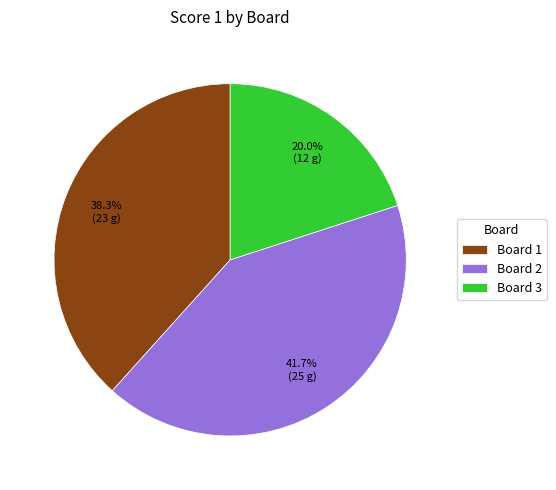

What percentage is the Board 3 slice, to the nearest percent?

20%